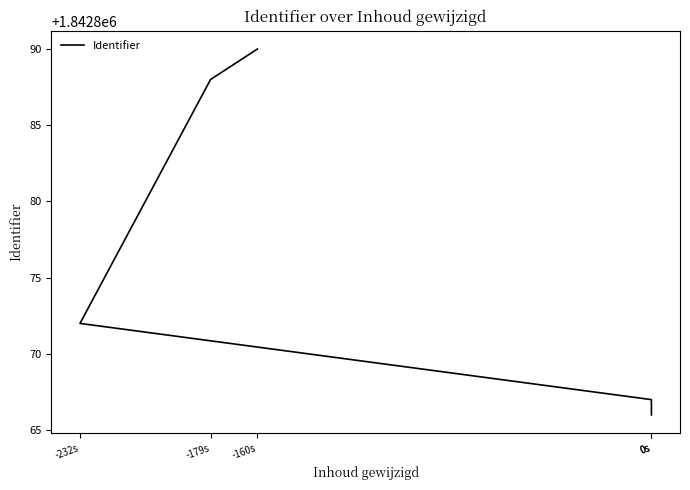

The value at -179s is 990015. True or false?

False